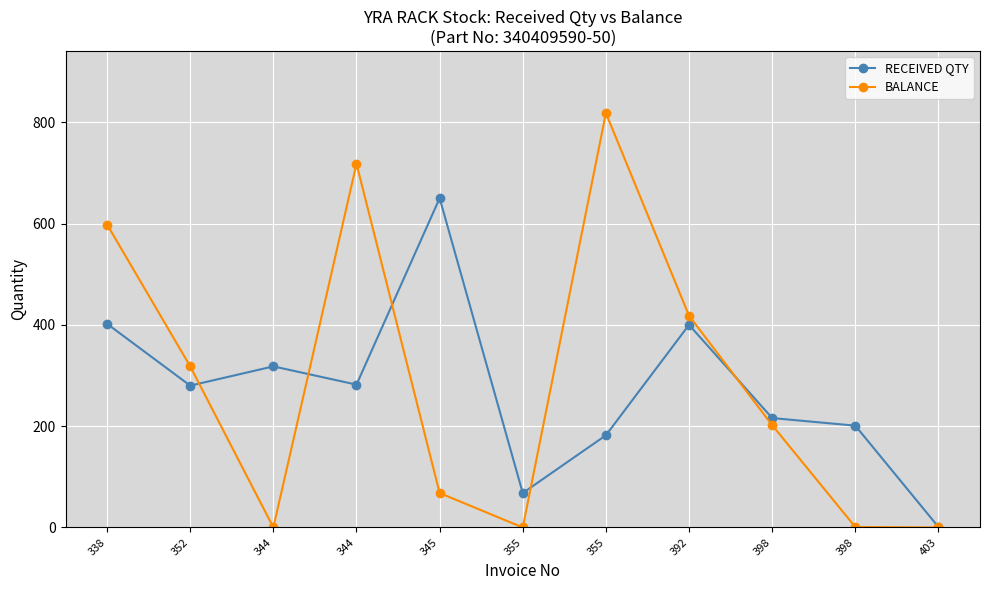

Is this an area chart (filled region under the line)?

No